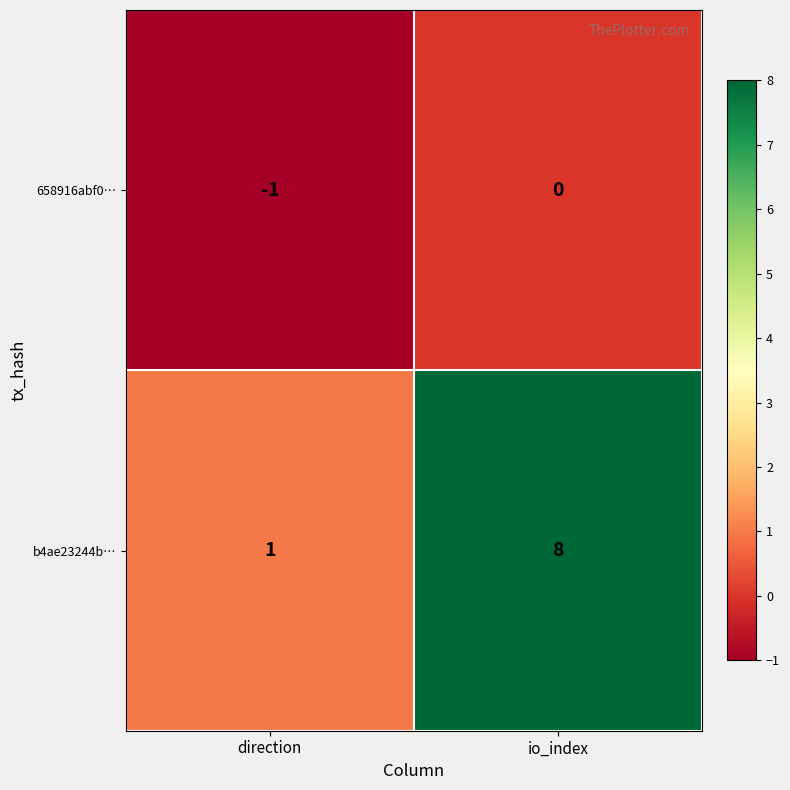

List the series in order of their overall mean, highest first.

b4ae23244b…, 658916abf0…